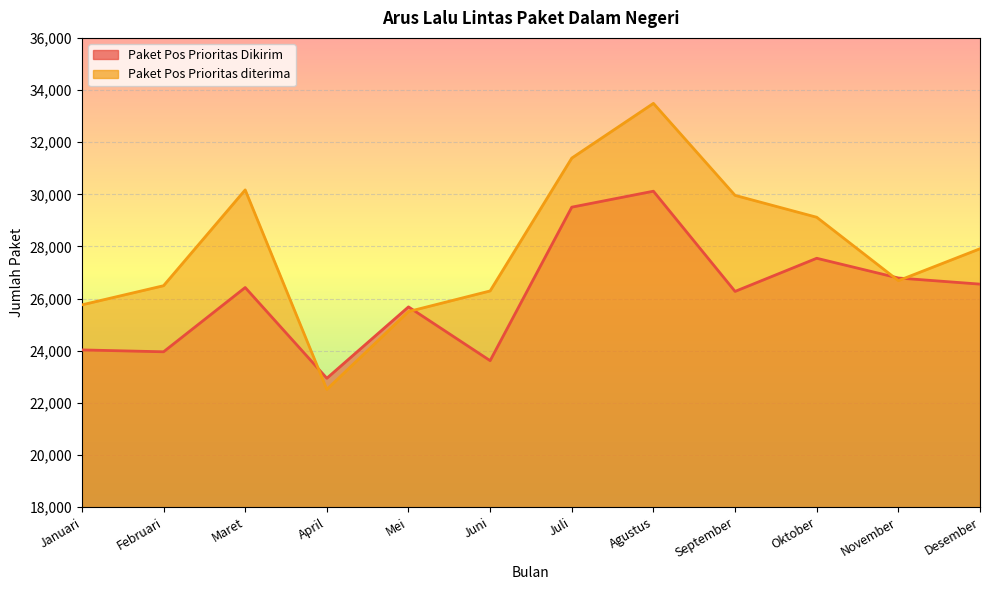

At which category does the chart reach its minimum across all series?

April